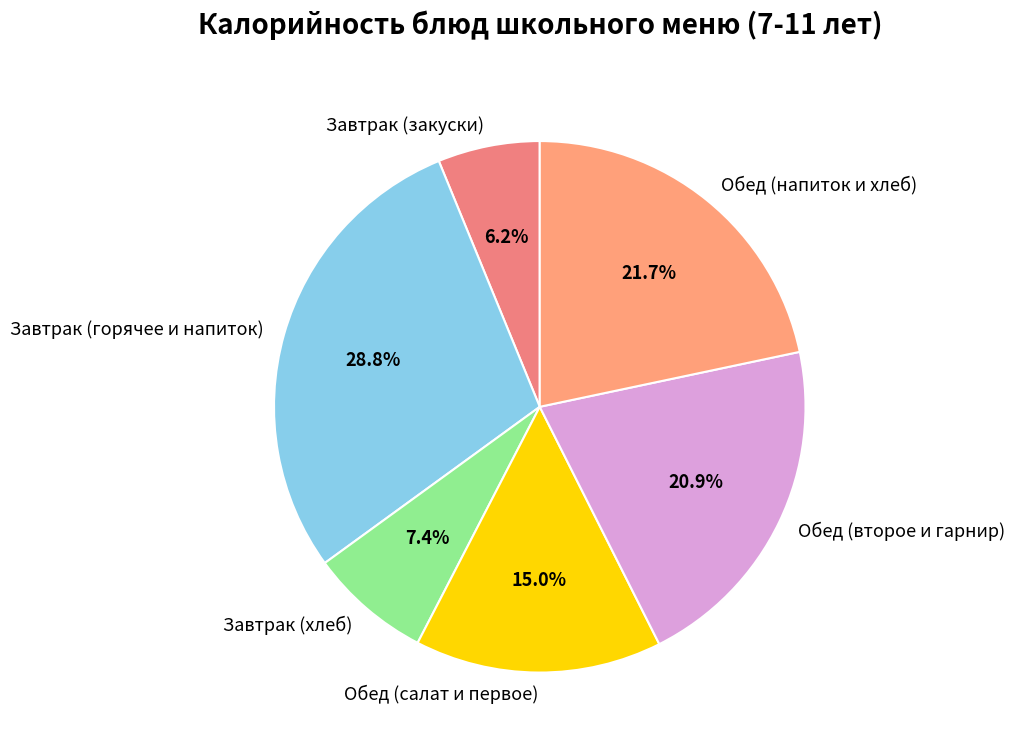

How many segments does this pie chart have?

6